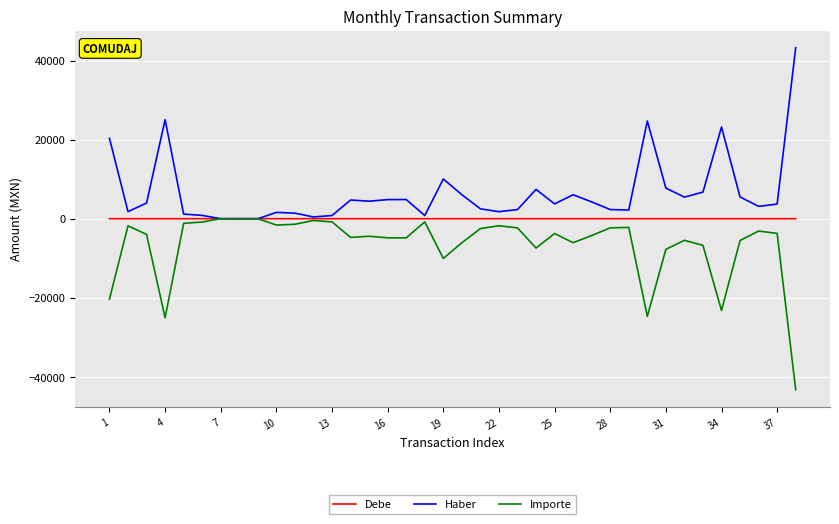

List the series in order of their overall mean, lowest first.

Importe, Debe, Haber